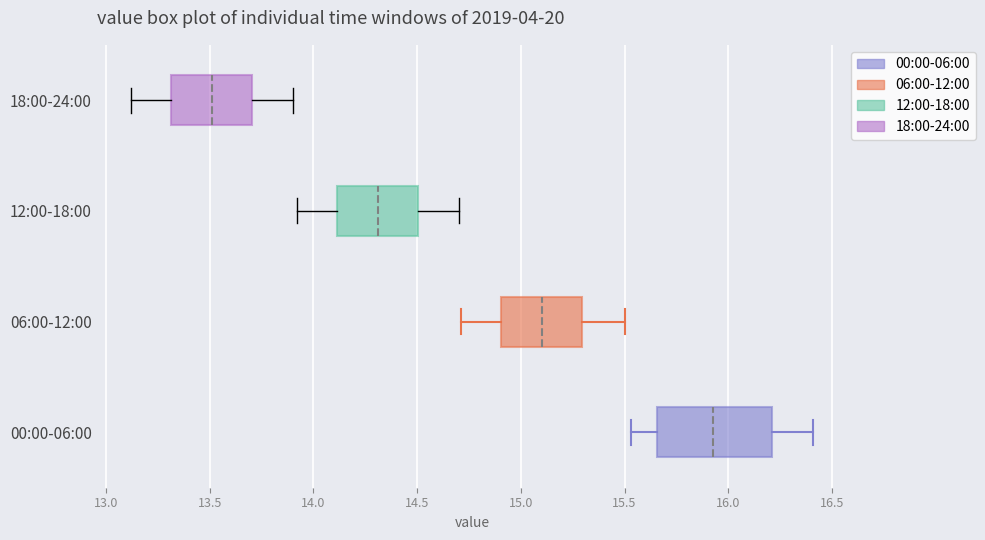

Comparing the boxes themselves (not the whiskers), which one is the widest?

00:00-06:00